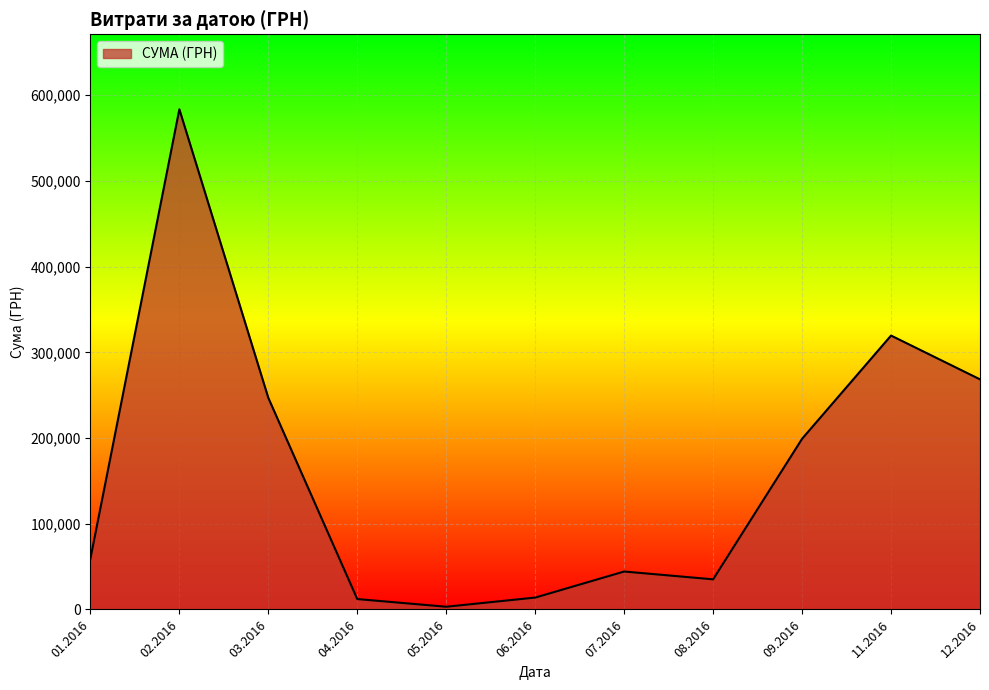

Approximately how many times larger is the value at 03.2016 compared to 07.2016?

5.6